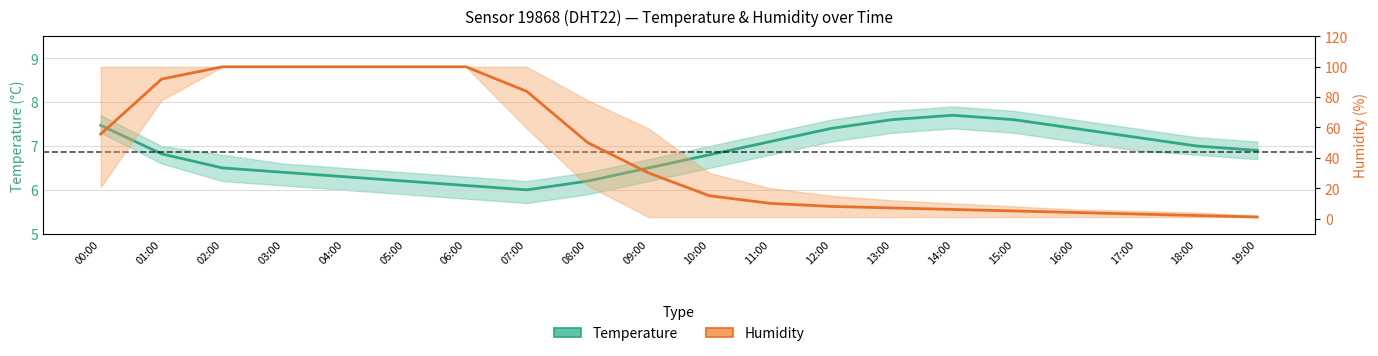

Where is Humidity (%) nearest to the value 50?

08:00